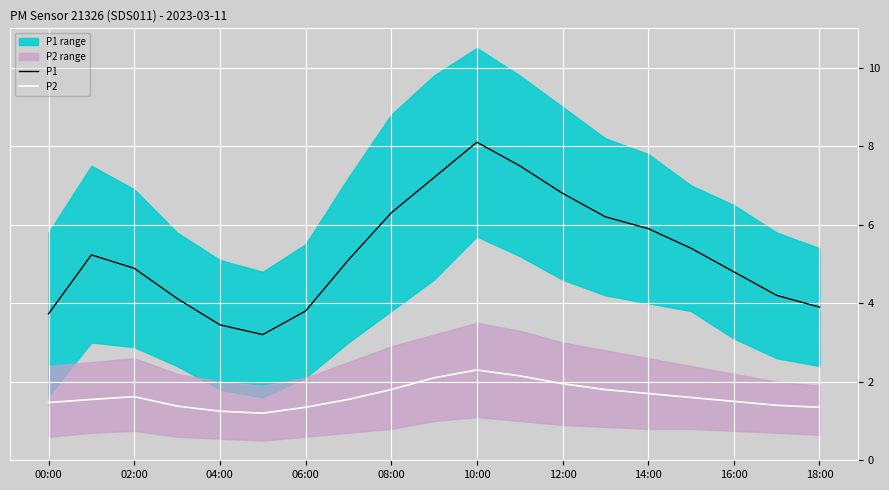

Which series has the largest total across all categories?

P1